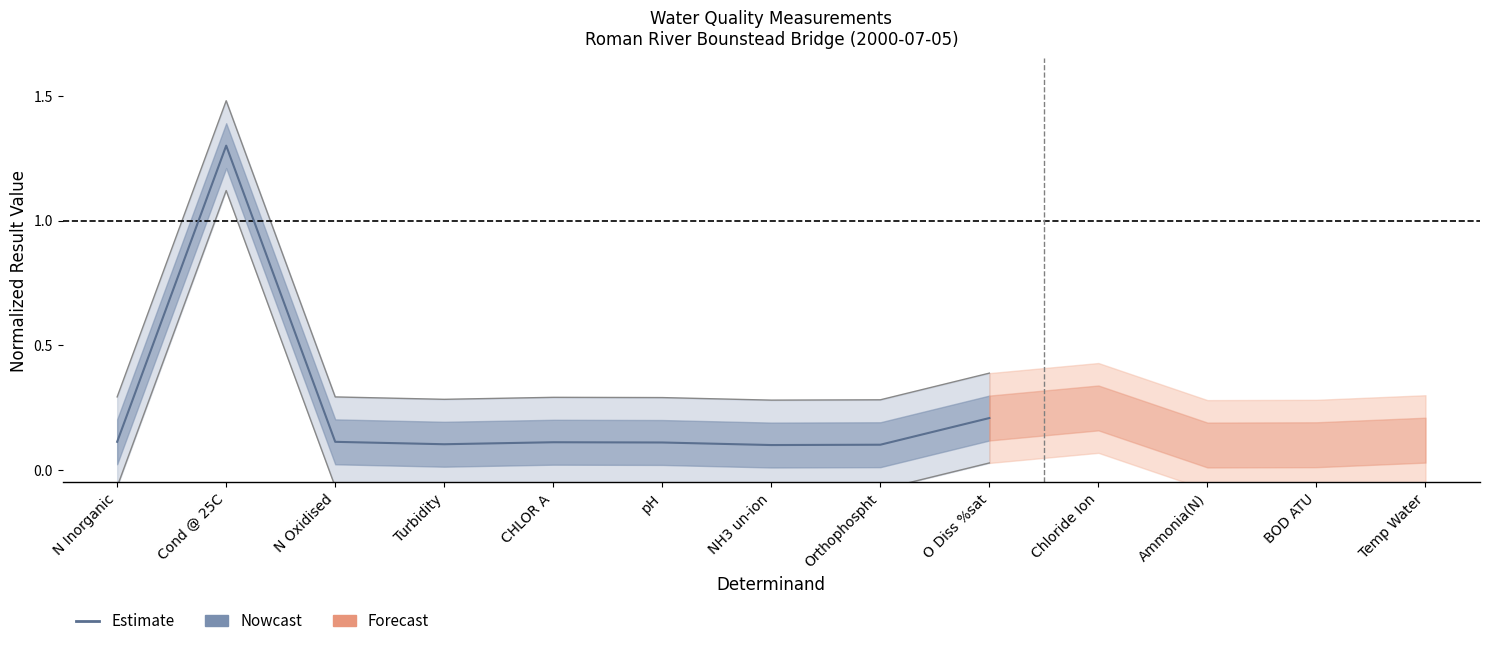

What is the label of the 8th point from the right?

Cond @ 25C